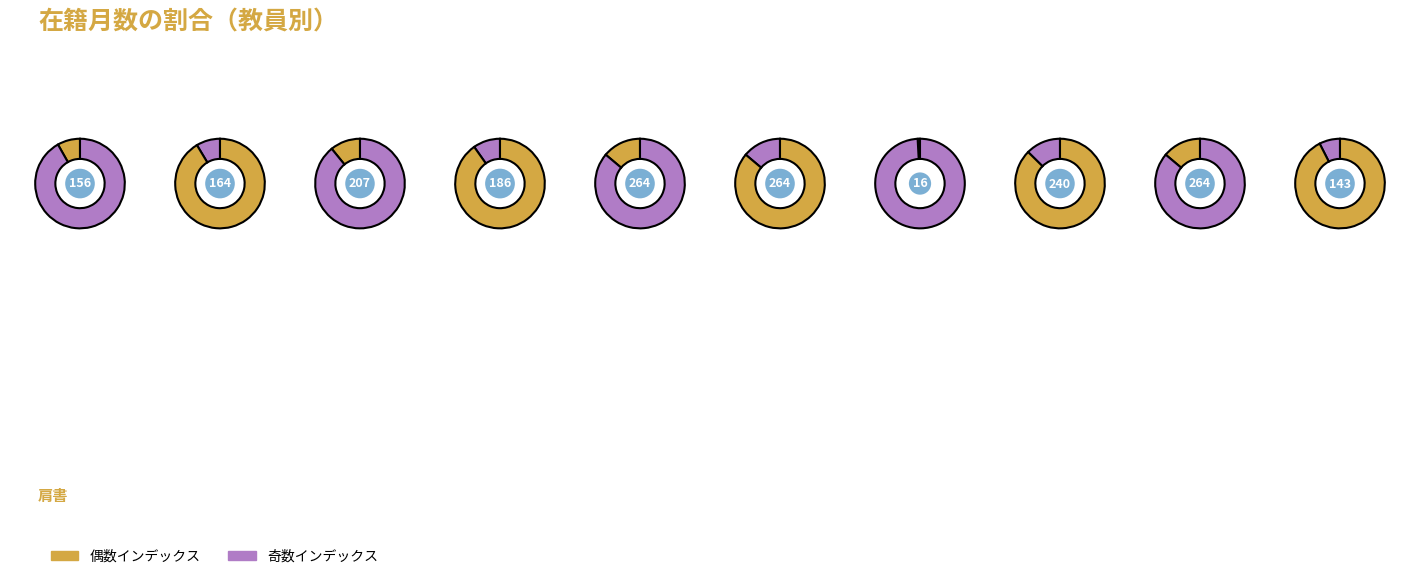

To the nearest percent, what is the difference between the largest and smallest slice percentages?

13%